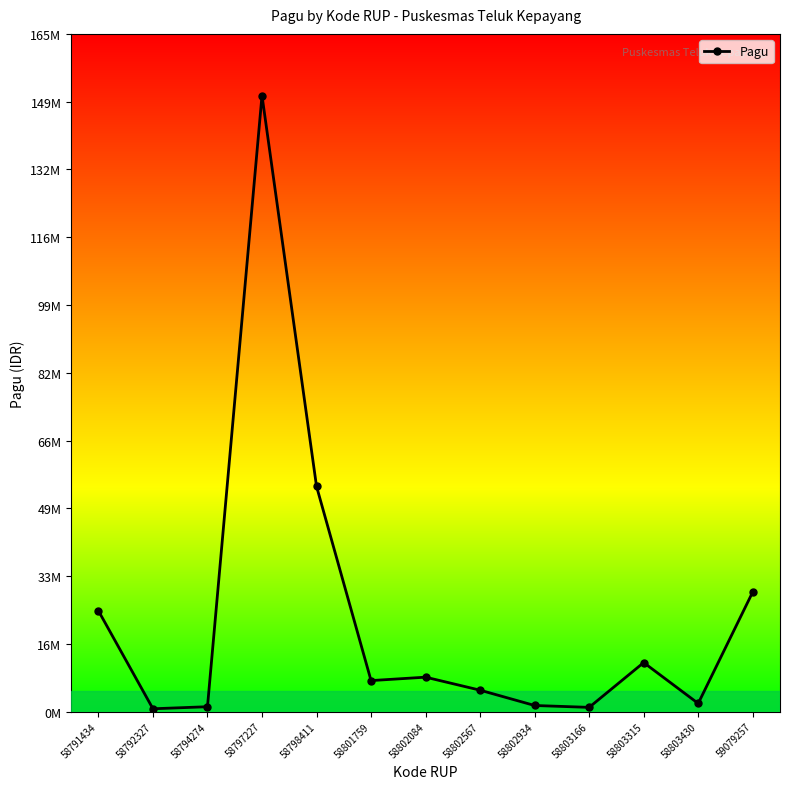

What is the minimum value shown in the chart?

697600